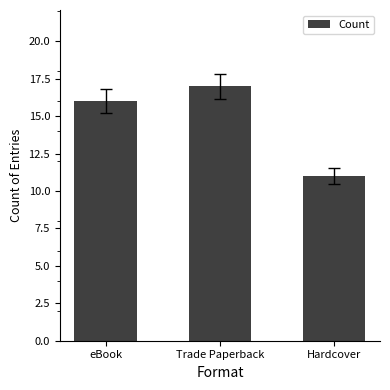

What is the label of the 3rd bar from the left?

Hardcover